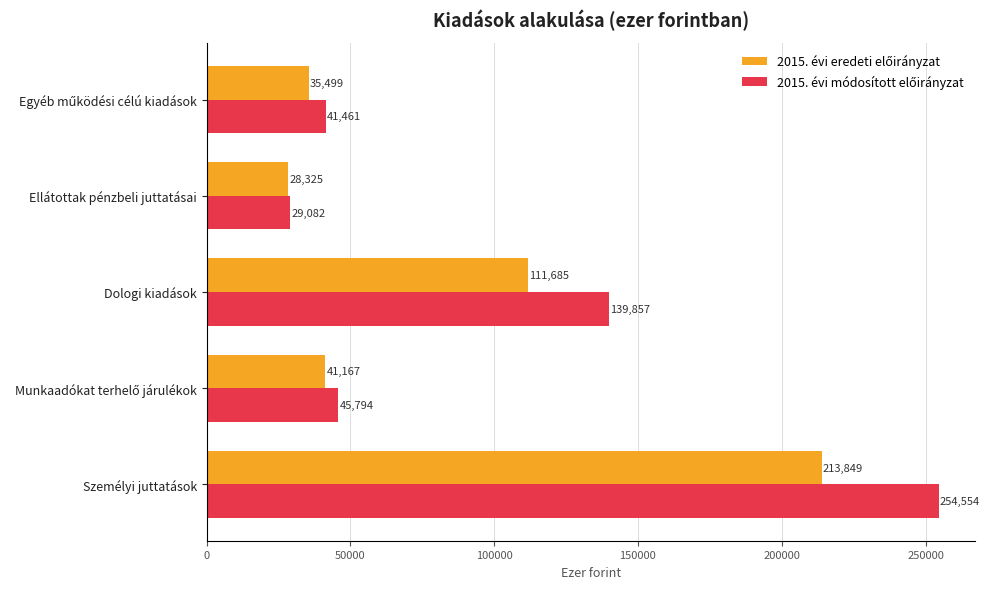

What is the maximum value shown in the chart?

254554